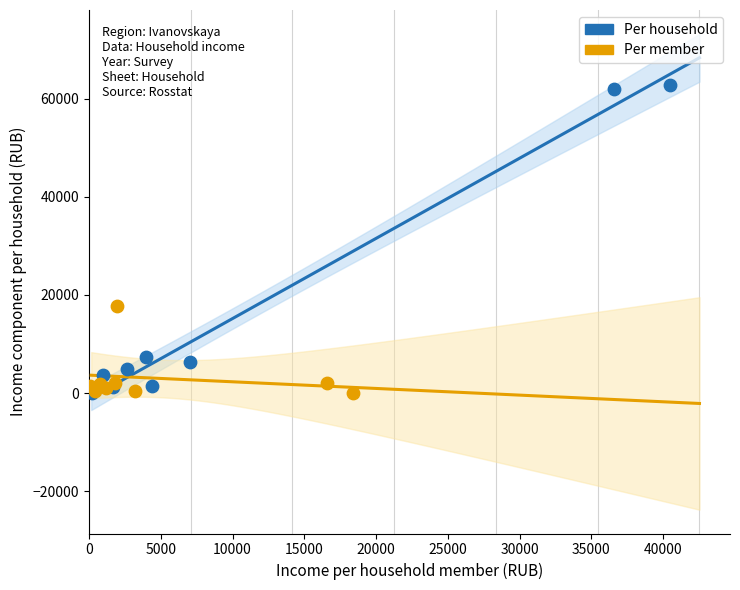

Which series contains the highest Y value?

Per household